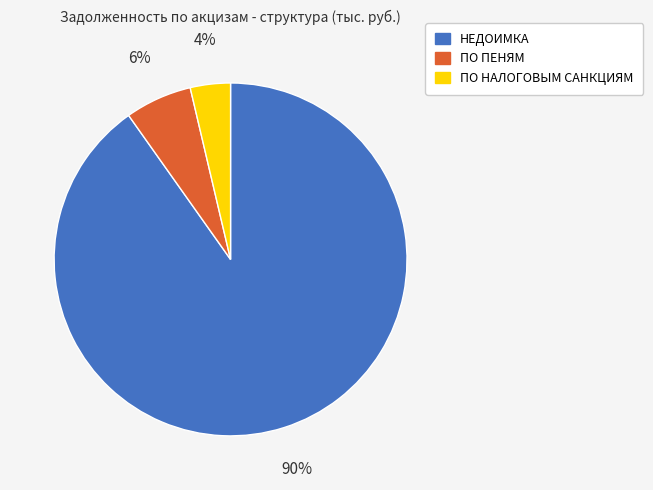

Is the sum of НЕДОИМКА and ПО ПЕНЯМ greater than half?

Yes